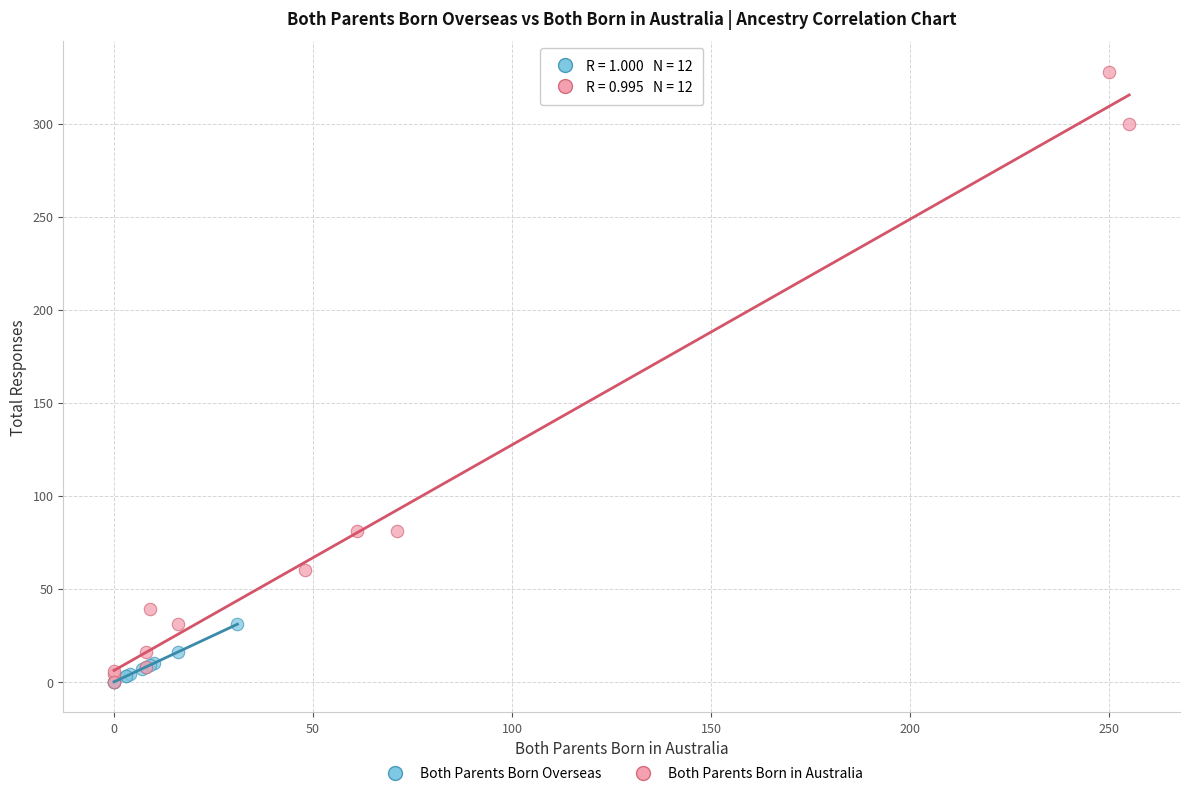

Which series contains the highest Y value?

Both Parents Born in Australia